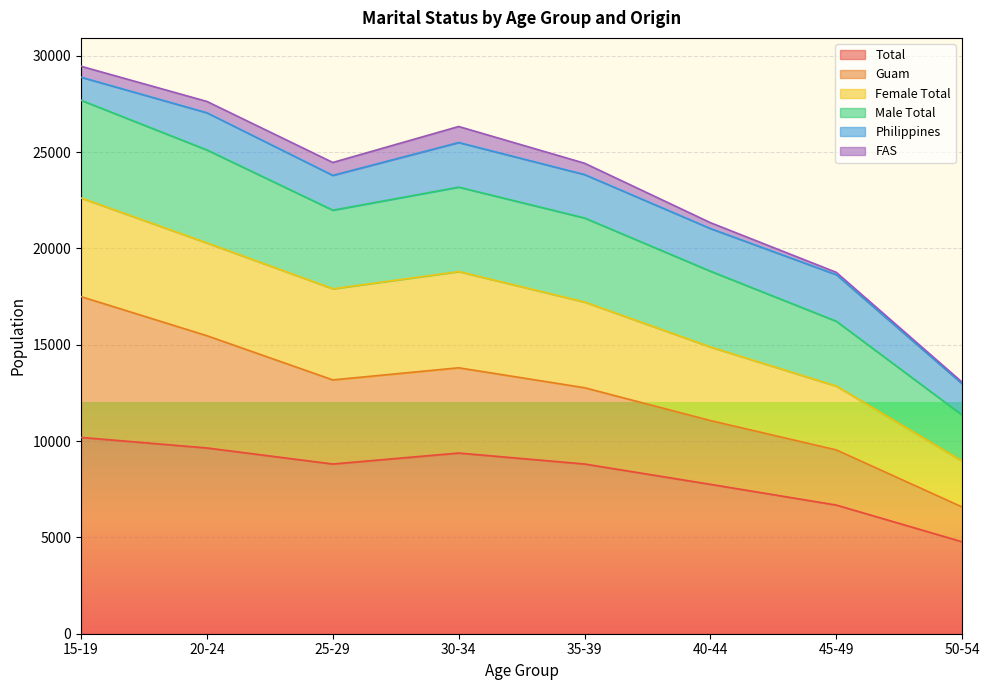

Where is the first local minimum for Male Total?

25-29